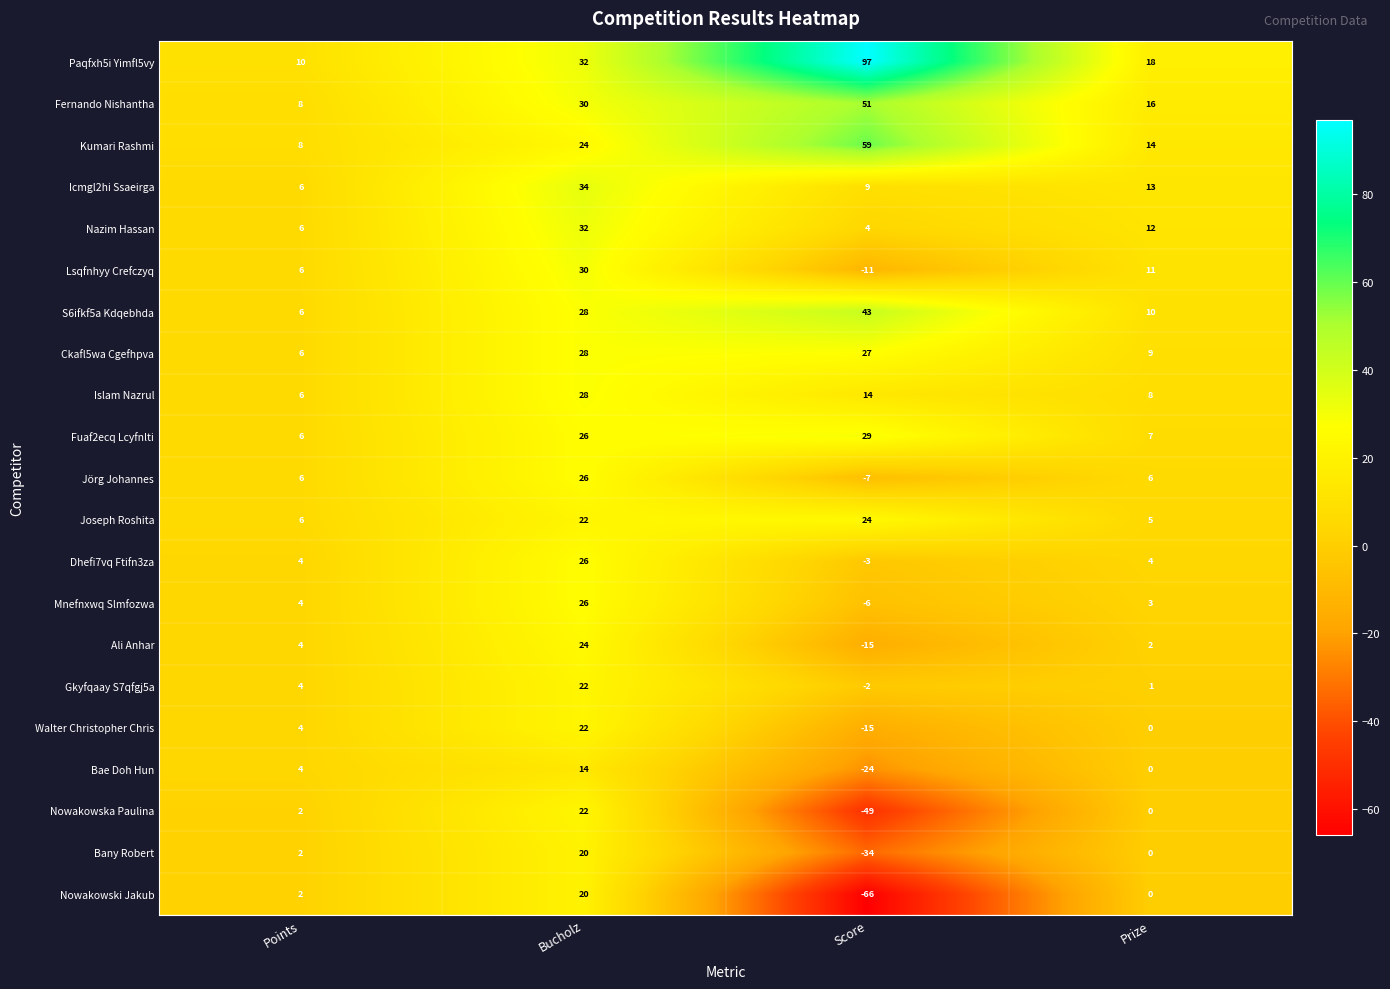

Which label corresponds to the largest value in the chart?

Score